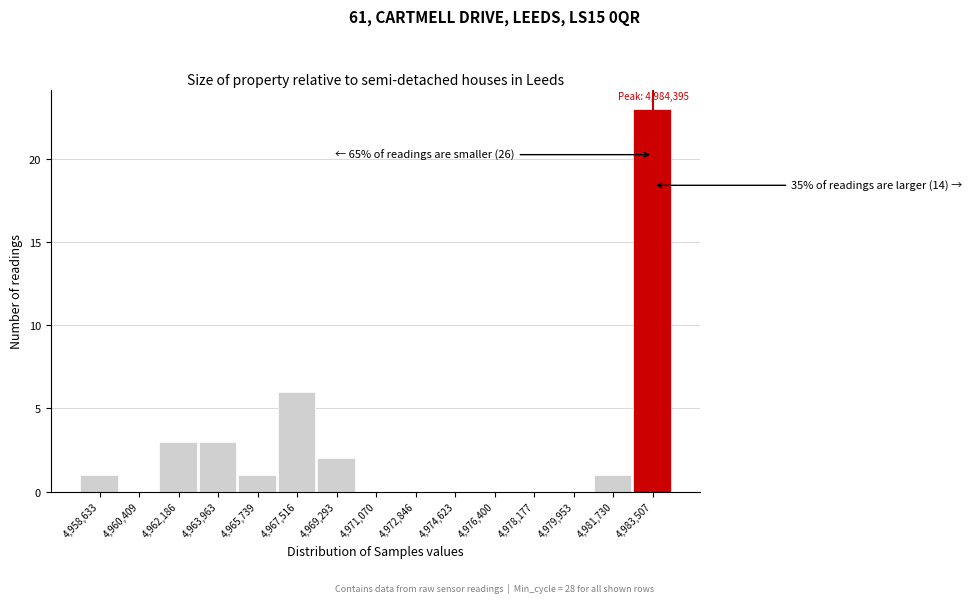

Reading left to right, what are all the values shown in this chart?

4,958,633=1	4,960,409=0	4,962,186=3	4,963,963=3	4,965,739=1	4,967,516=6	4,969,293=2	4,971,070=0	4,972,846=0	4,974,623=0	4,976,400=0	4,978,177=0	4,979,953=0	4,981,730=1	4,983,507=23